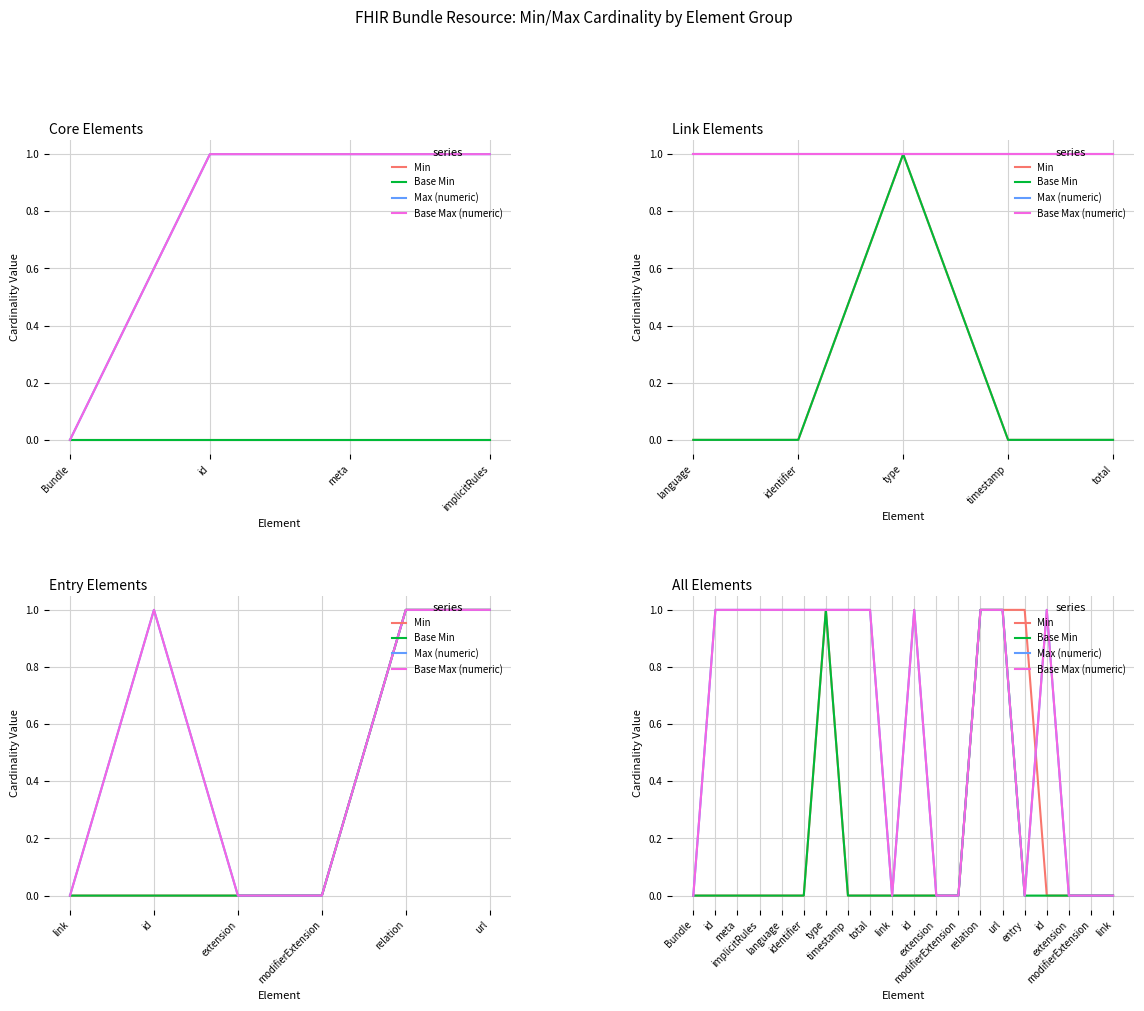

Which series has the largest total across all categories?

Max (numeric)